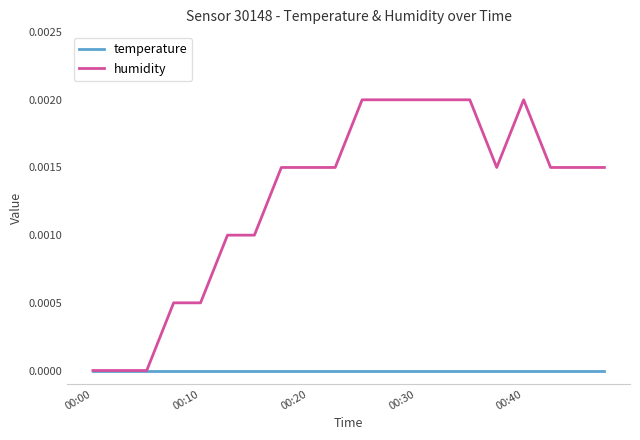

Which series has the largest range (max minus min)?

humidity